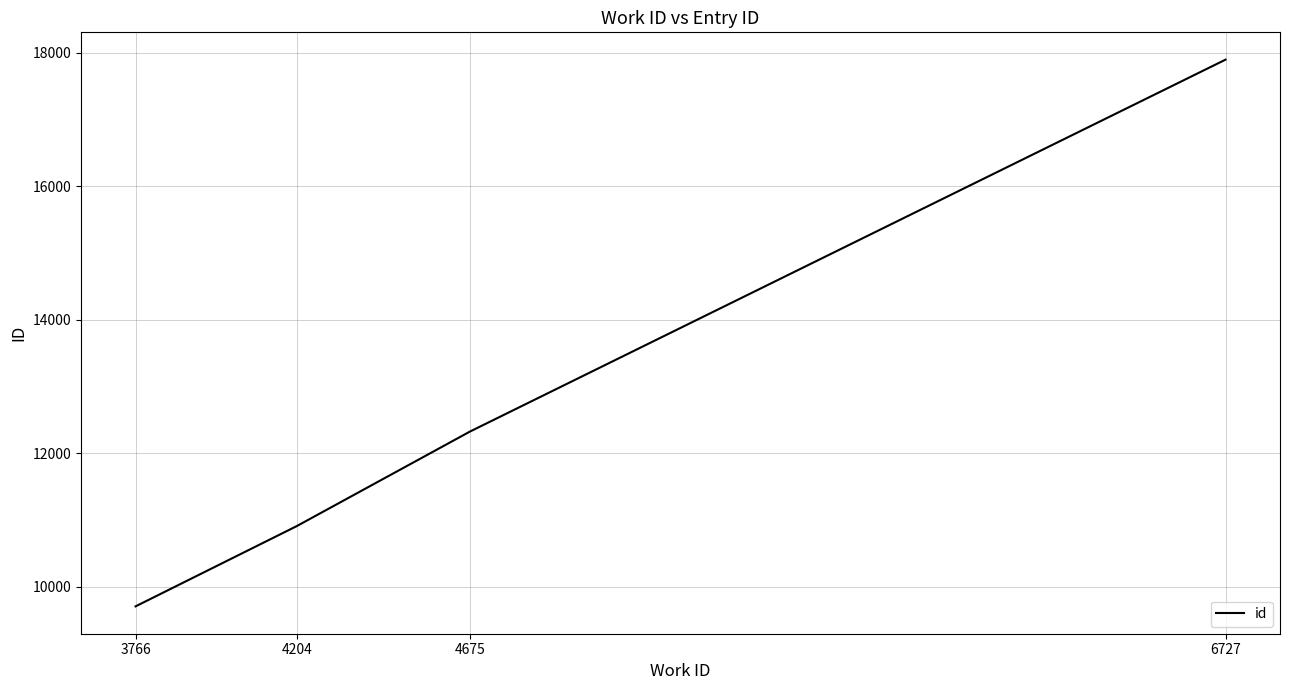

How many categories are shown in the chart?

4